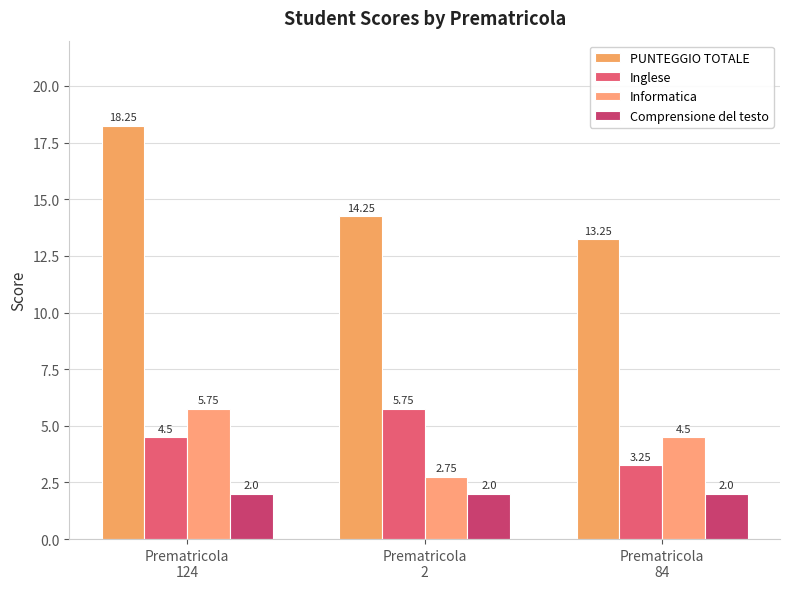

Does the chart contain any negative values?

No